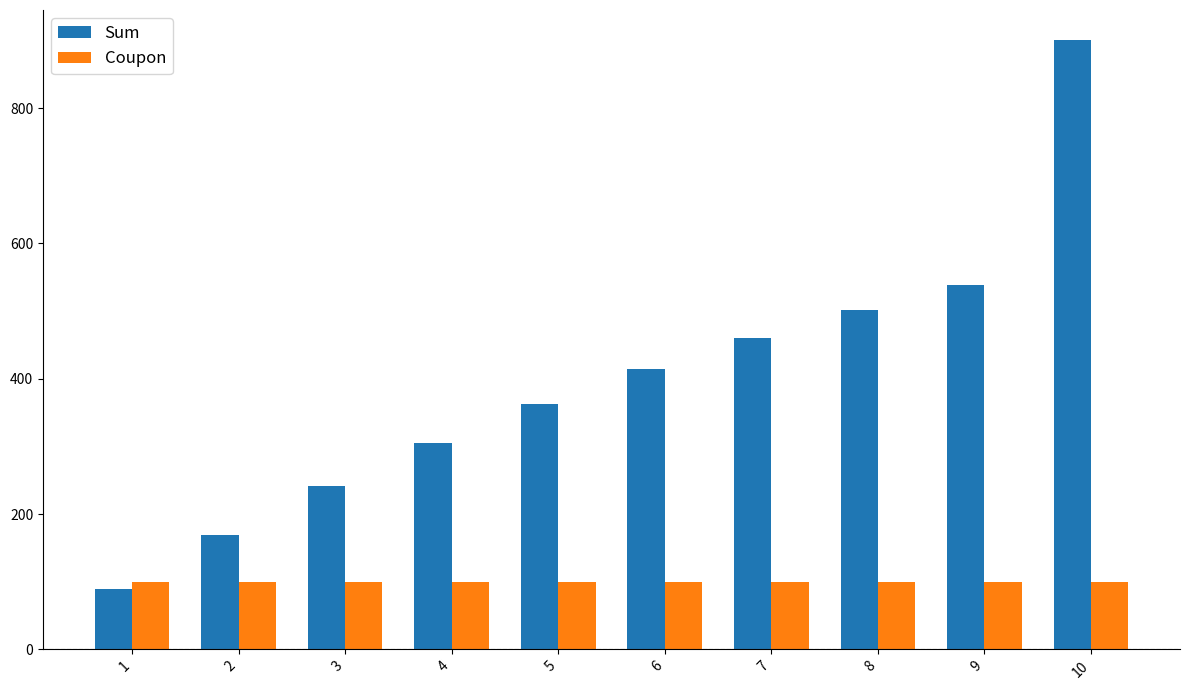

Is it true that Sum equals 414.0 at 6?

True